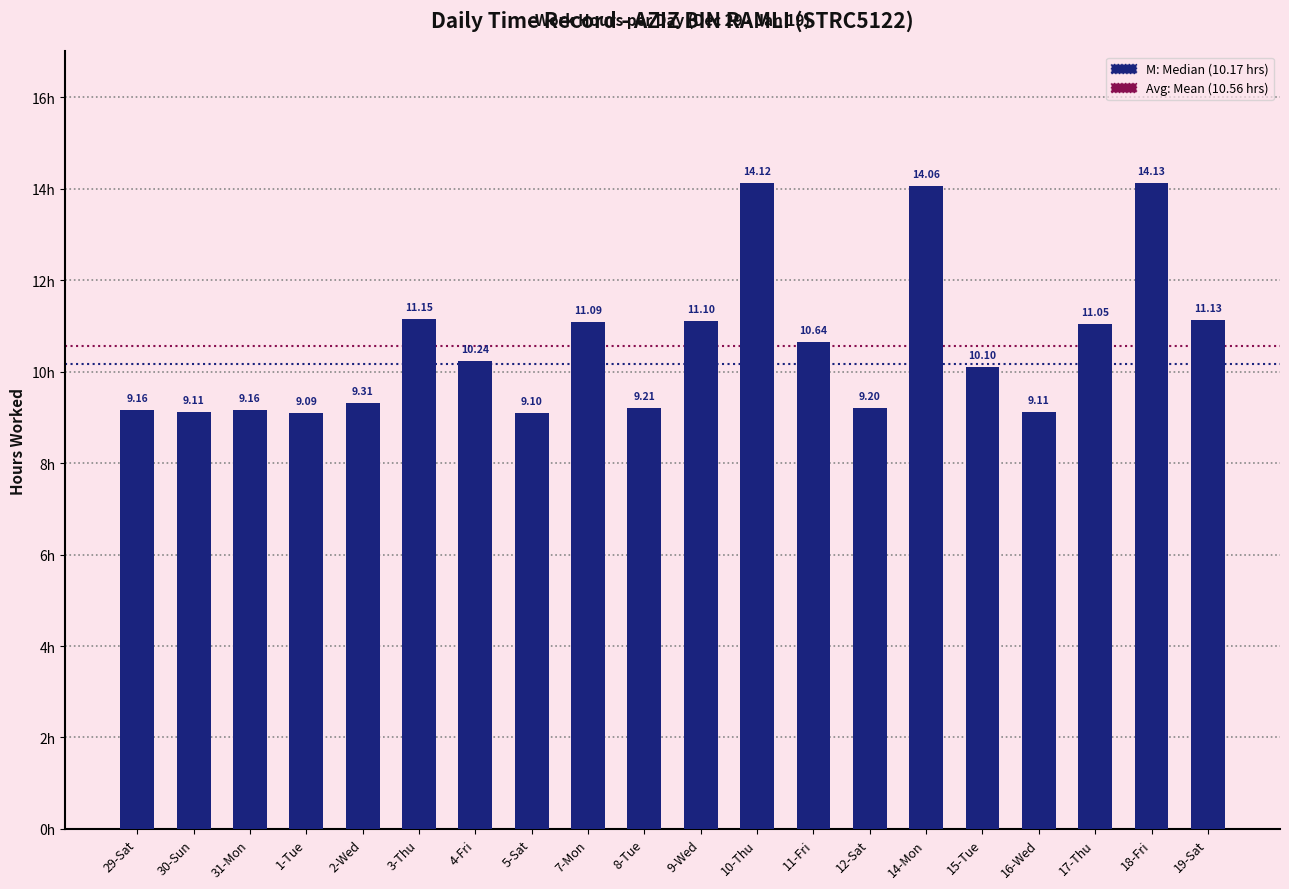

Approximately how many times larger is the value at 15-Tue compared to 16-Wed?

1.1